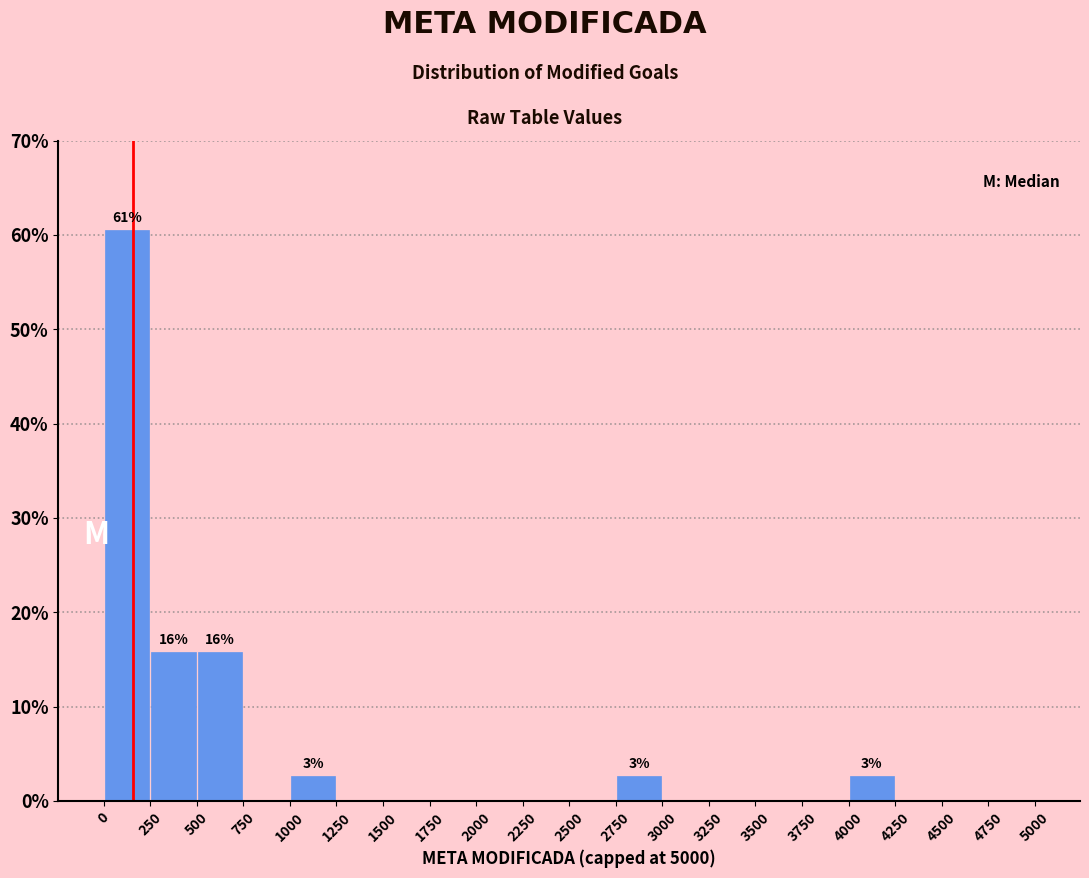

Over which range of the x-axis is the bar tallest?

0 to 250